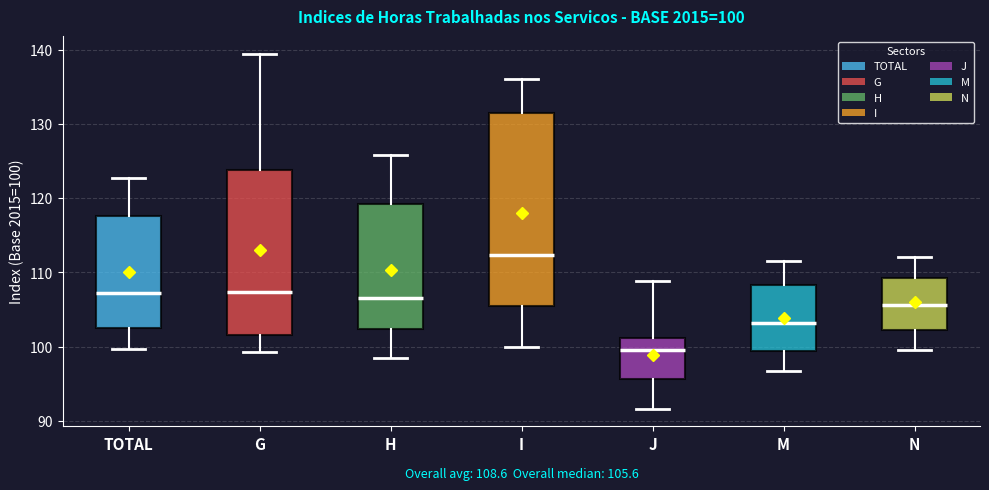

Which box has the highest median line?

I